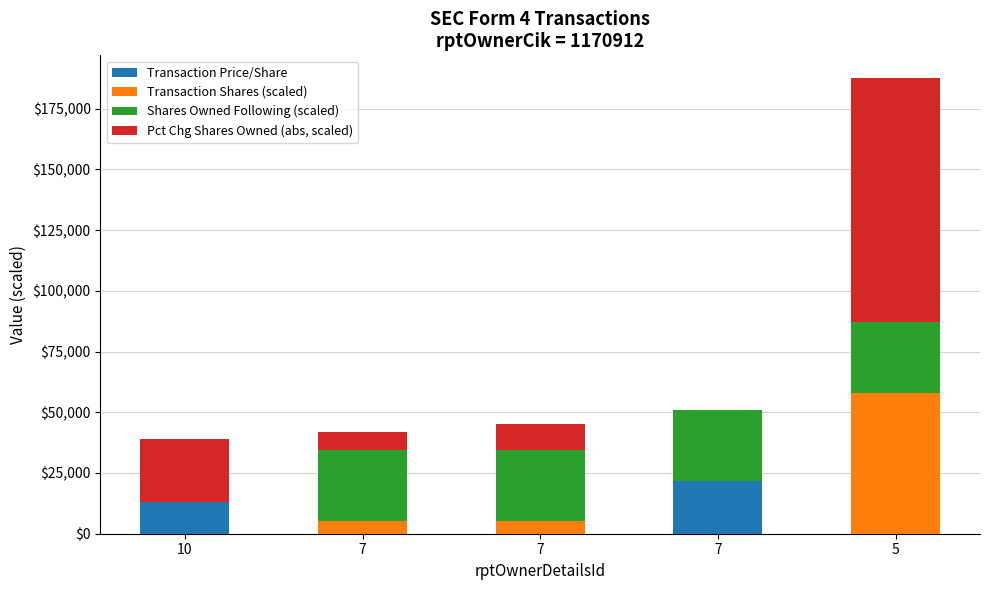

Rank the series by their average value, from lowest to highest.

Transaction Price/Share, Transaction Shares (scaled), Shares Owned Following (scaled), Pct Chg Shares Owned (abs, scaled)